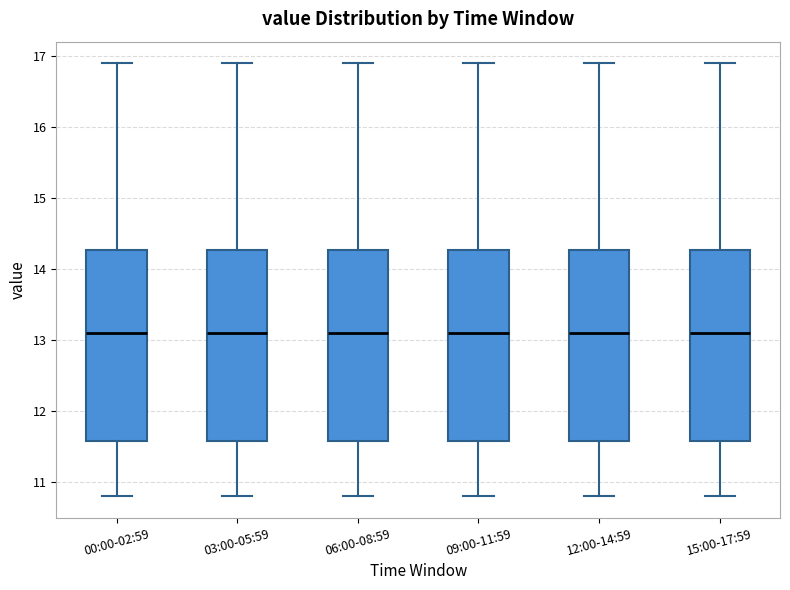

Reading left to right, read every box against the y-axis: the position of its median line, the range the box covers, and the ends of its whiskers. The values are not printed on the chart, so give them approximately, as read against the axis.

00:00-02:59: median 13.1, box 11.6 to 14.3, whiskers 10.8 to 16.9
03:00-05:59: median 13.1, box 11.6 to 14.3, whiskers 10.8 to 16.9
06:00-08:59: median 13.1, box 11.6 to 14.3, whiskers 10.8 to 16.9
09:00-11:59: median 13.1, box 11.6 to 14.3, whiskers 10.8 to 16.9
12:00-14:59: median 13.1, box 11.6 to 14.3, whiskers 10.8 to 16.9
15:00-17:59: median 13.1, box 11.6 to 14.3, whiskers 10.8 to 16.9